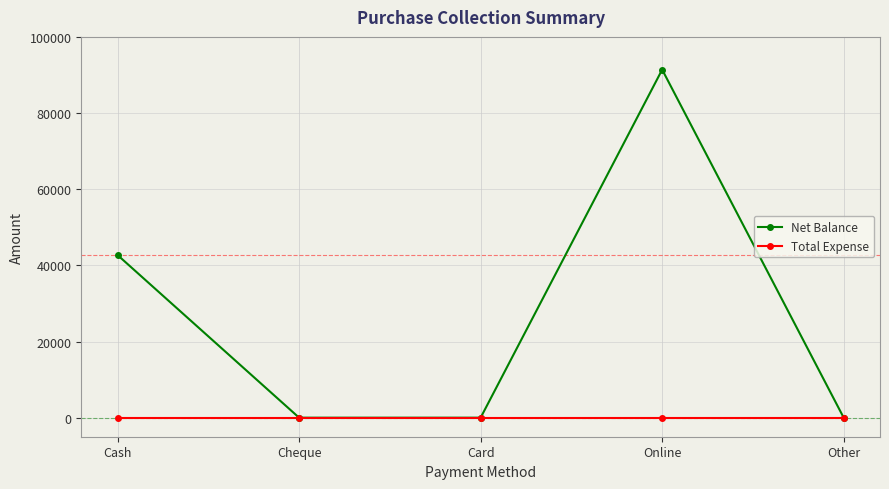

True or false: Net Balance has a value of -49896 at Cheque.

False